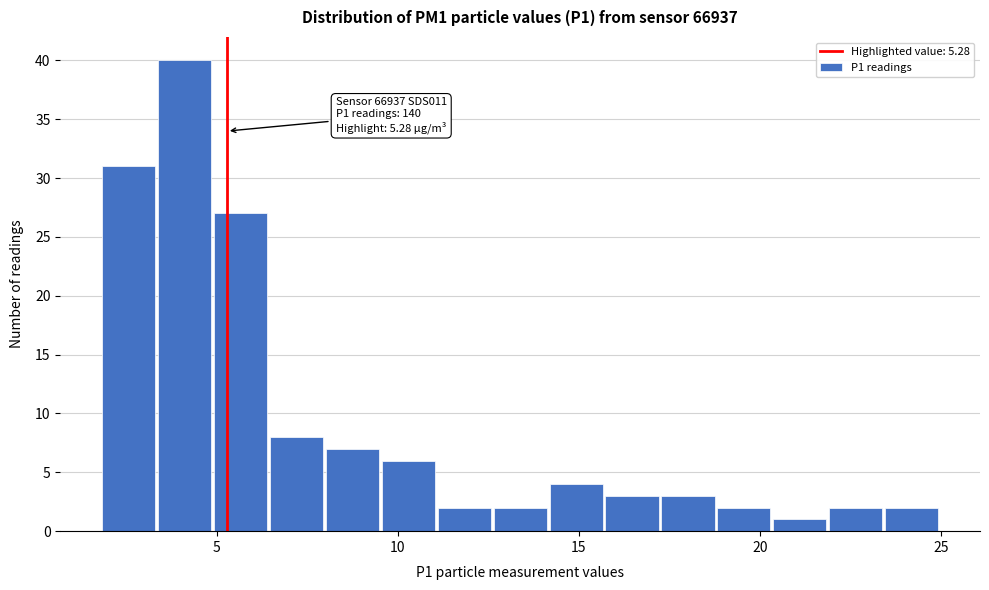

Around what value on the x-axis is the tallest bar? Give the approximate position of its centre, as read against the axis.

4.0